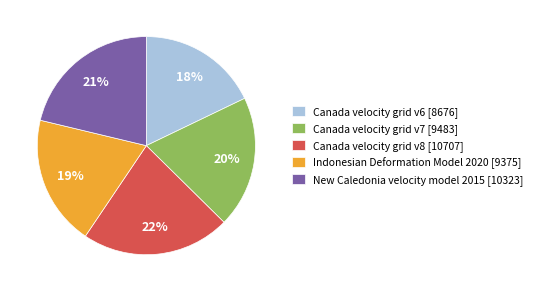

Combined, do New Caledonia velocity model 2015 and Canada velocity grid v8 account for over 50%?

No